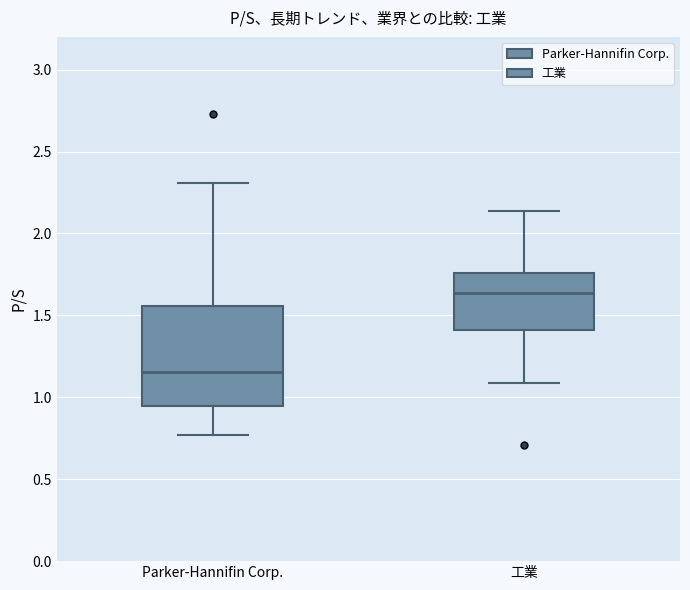

Comparing the boxes themselves (not the whiskers), which one is the tallest?

Parker-Hannifin Corp.